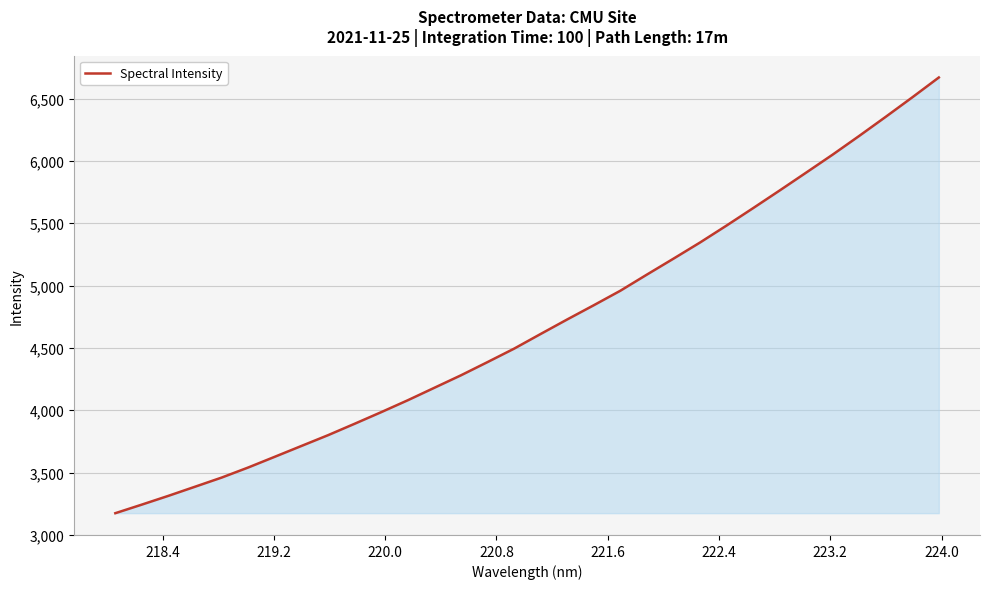

Count the number of values greater than 4611.

16